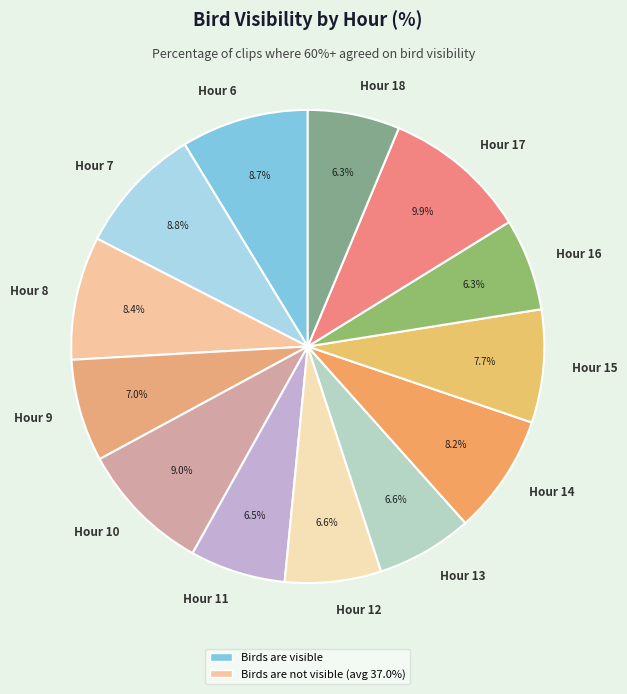

Does any single category account for the majority?

No